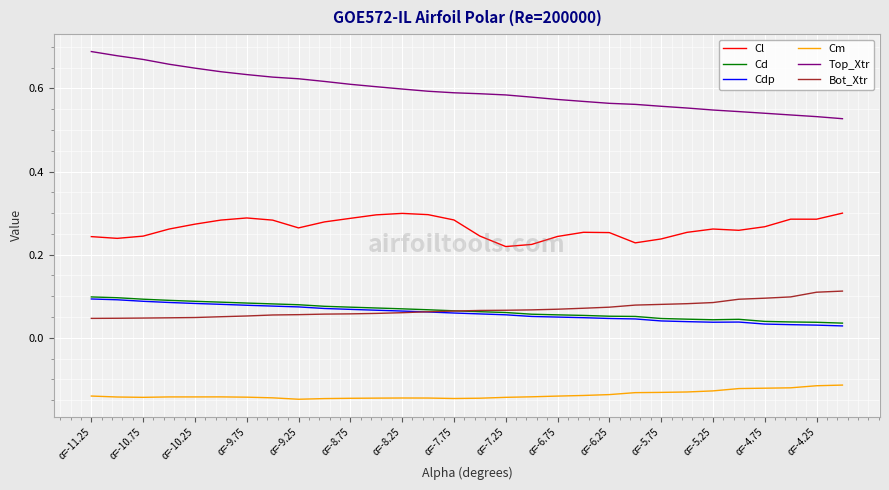

What is the sum of all Cl values?

7.9